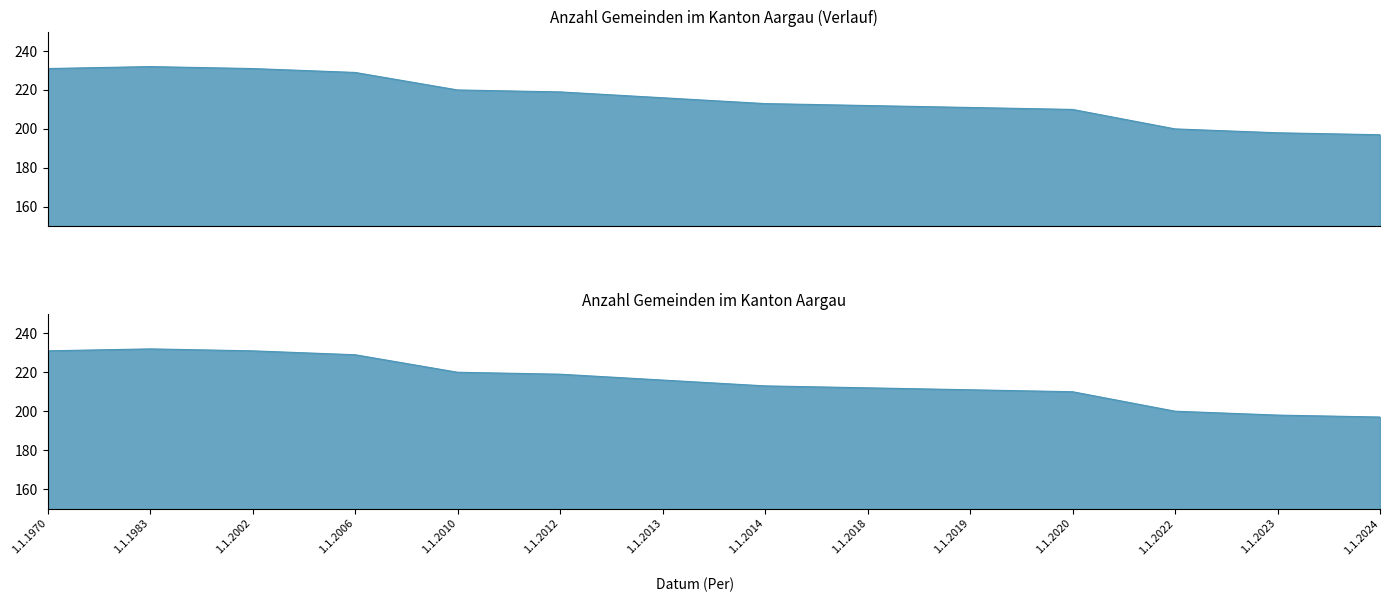

The chart shows a value of 308 at 1.1.2023. True or false?

False